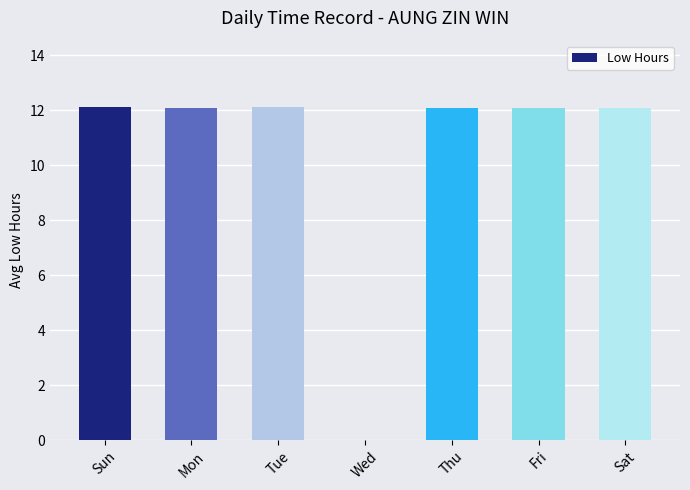

What is the maximum value shown in the chart?

12.1